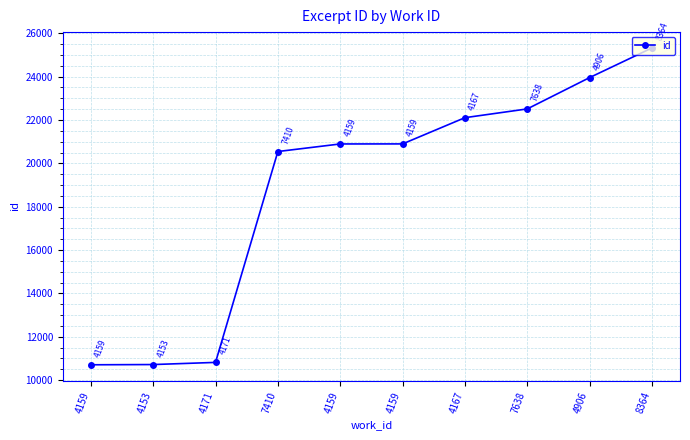

Reading left to right, transcribe all the data shown in this chart.

10709	10720	10819	20545	20894	20896	22106	22510	23955	25322